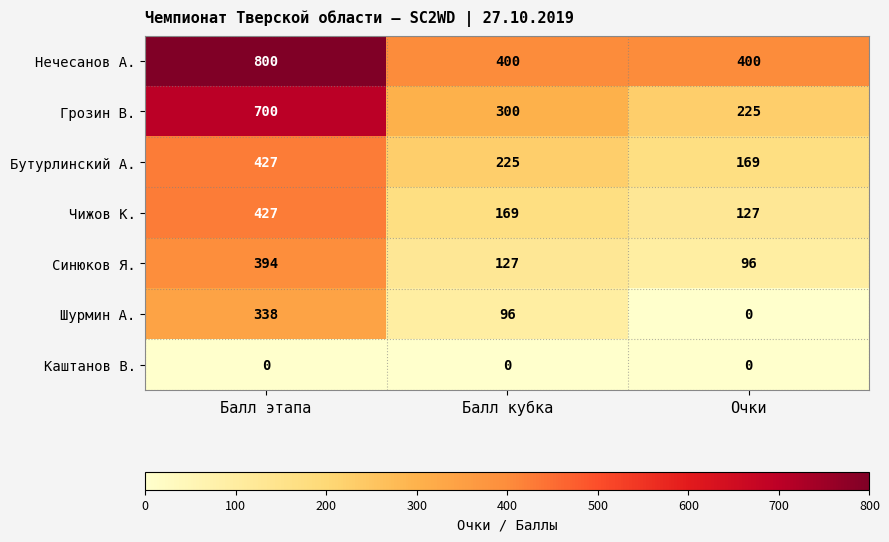

How many distinct data groups are displayed?

7